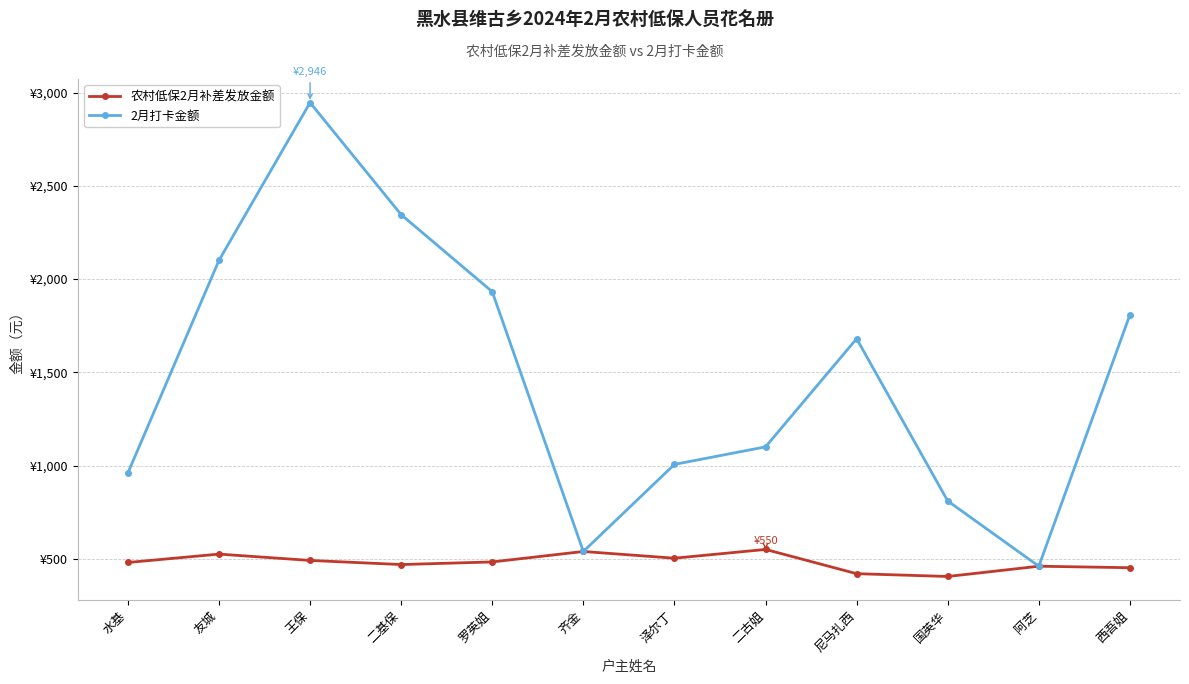

Rank the series at 阿芝 from lowest to highest value.

农村低保2月补差发放金额, 2月打卡金额